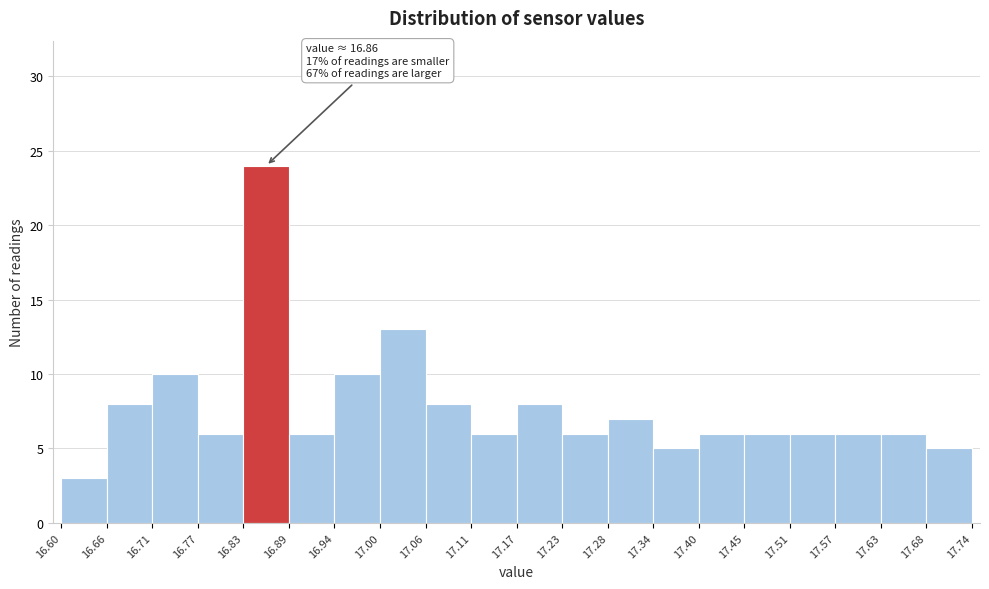

Which range on the x-axis has the tallest bar?

16.83 to 16.89